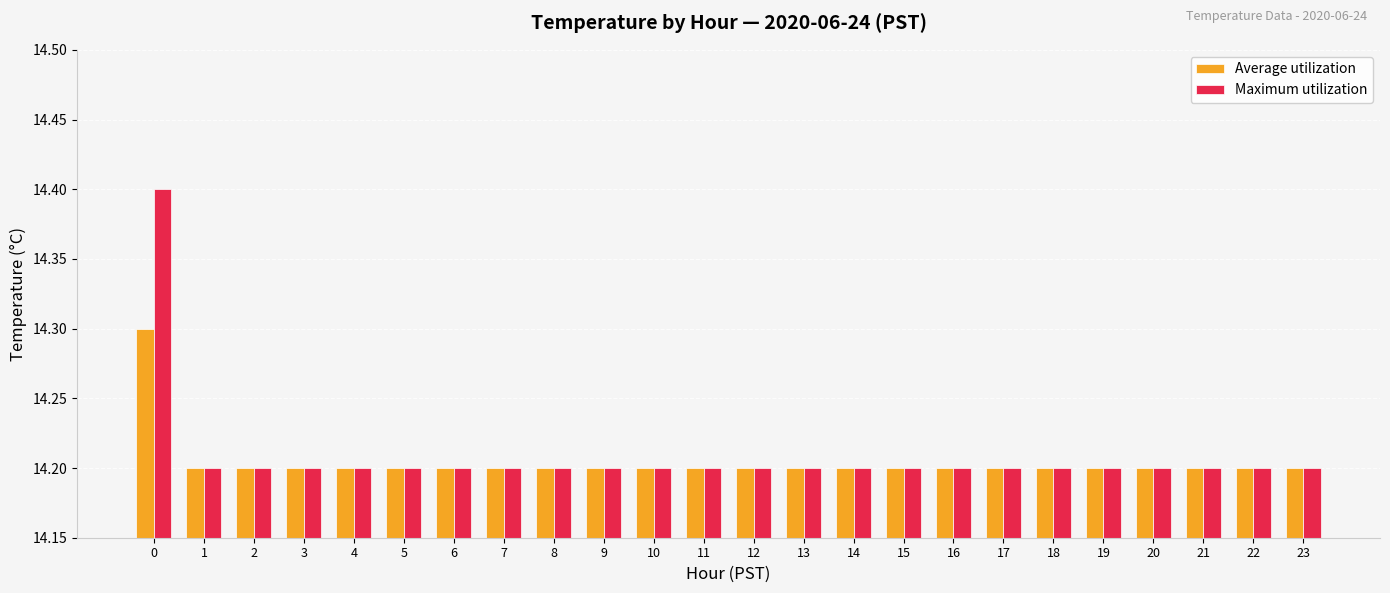

What is the lowest value of the Maximum utilization series?

14.2